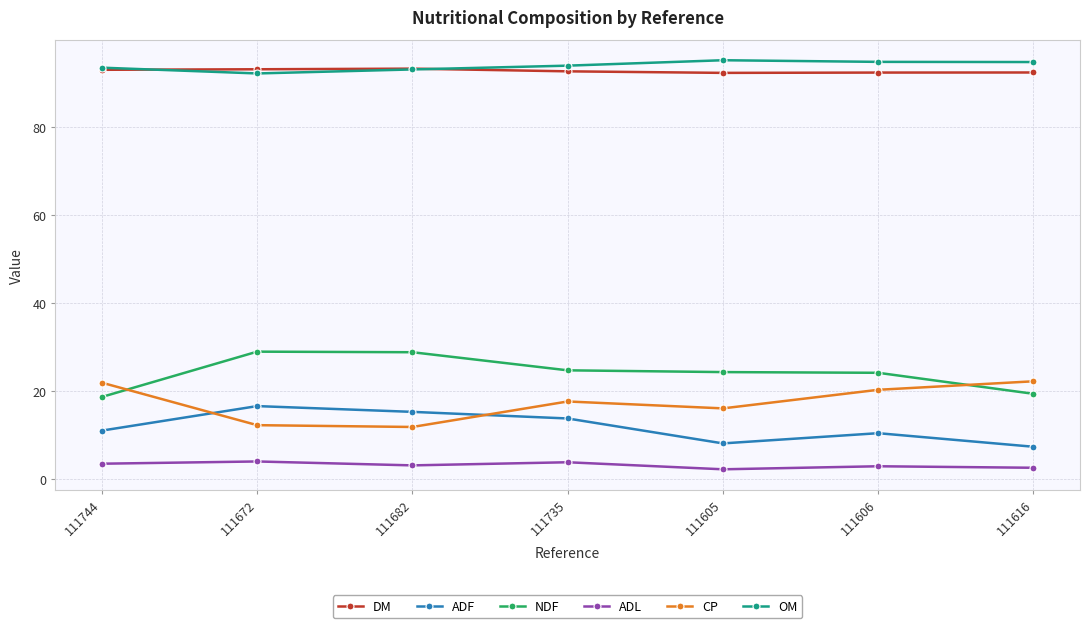

Is this an area chart (filled region under the line)?

No